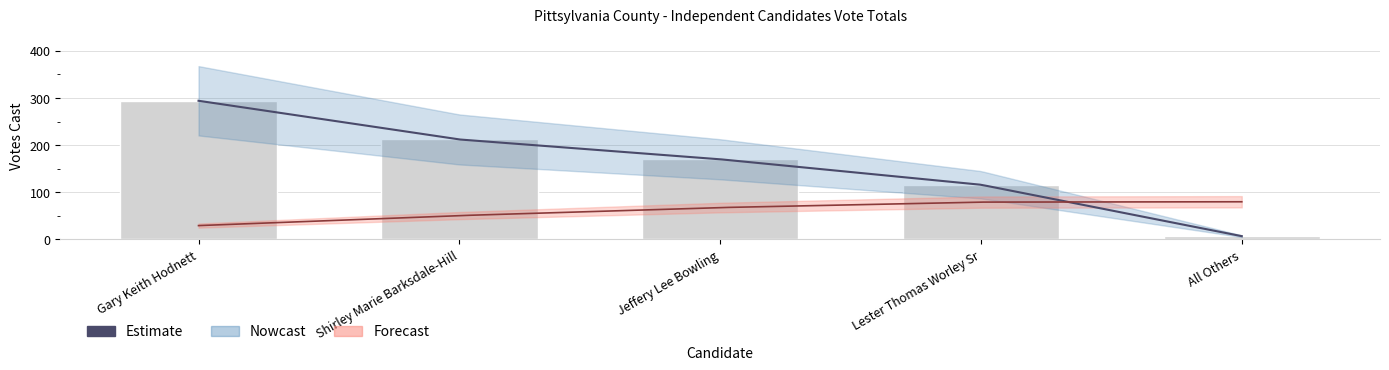

What is the sum of all values?

799